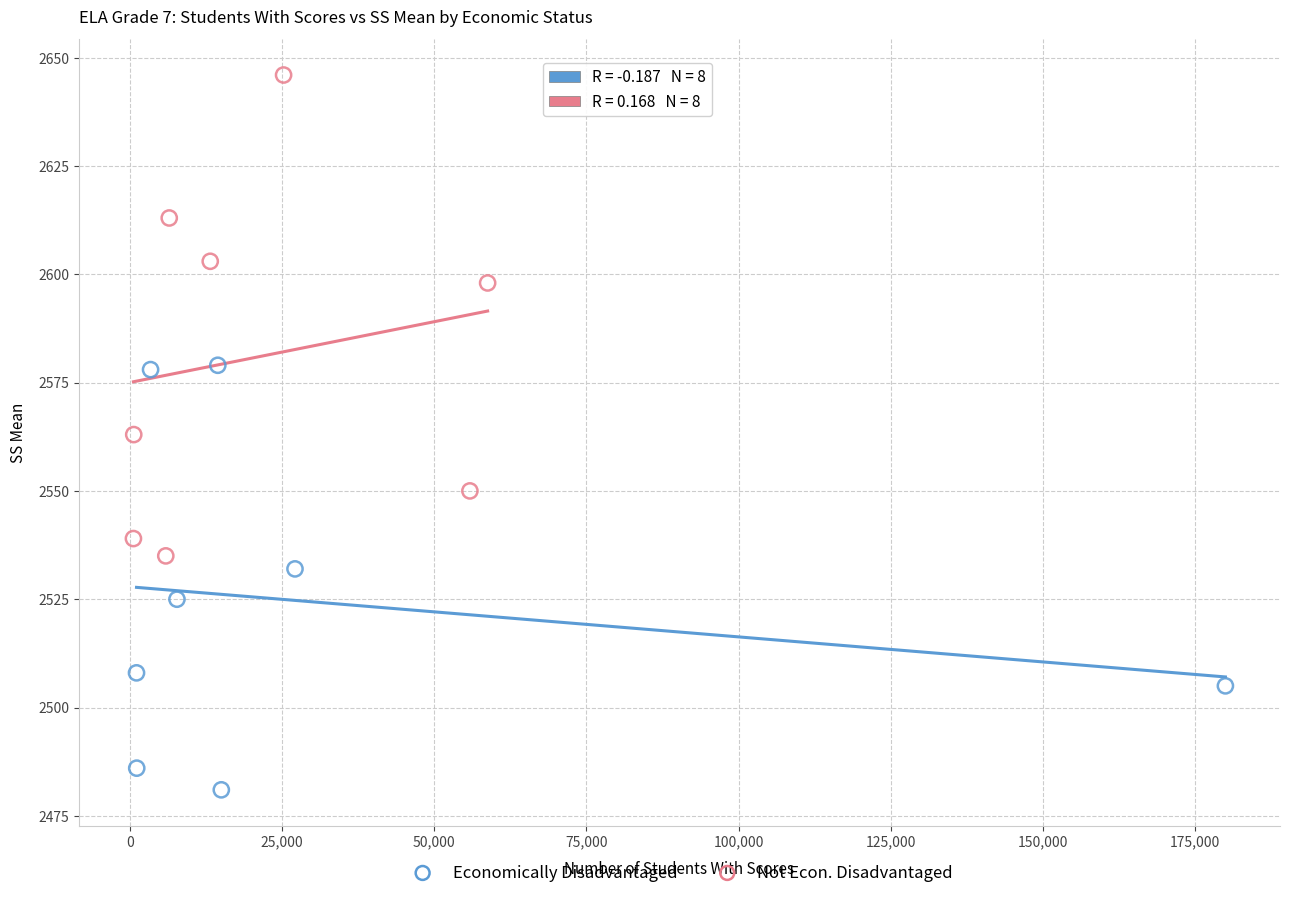

Which series has the widest spread of Y values?

Not Econ. Disadvantaged